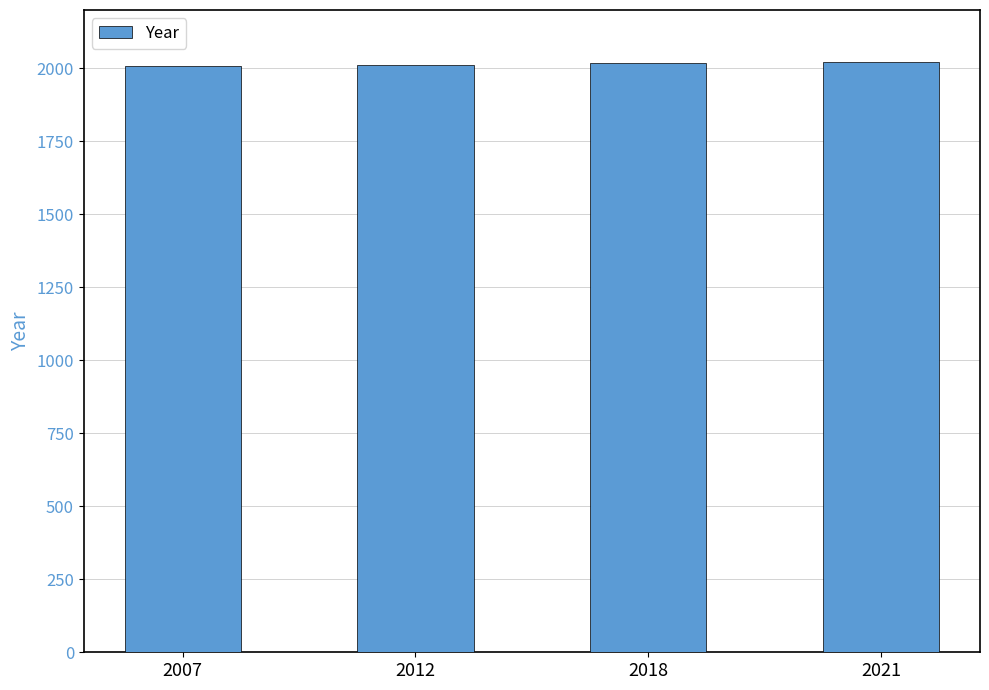

What is the sum of all values?

8058